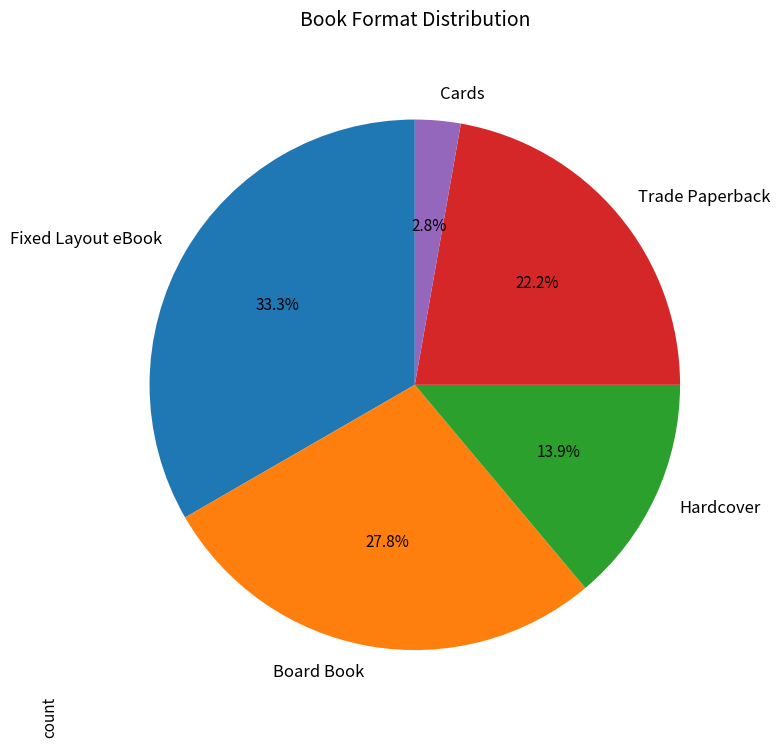

To the nearest percent, what is the average slice percentage?

20%